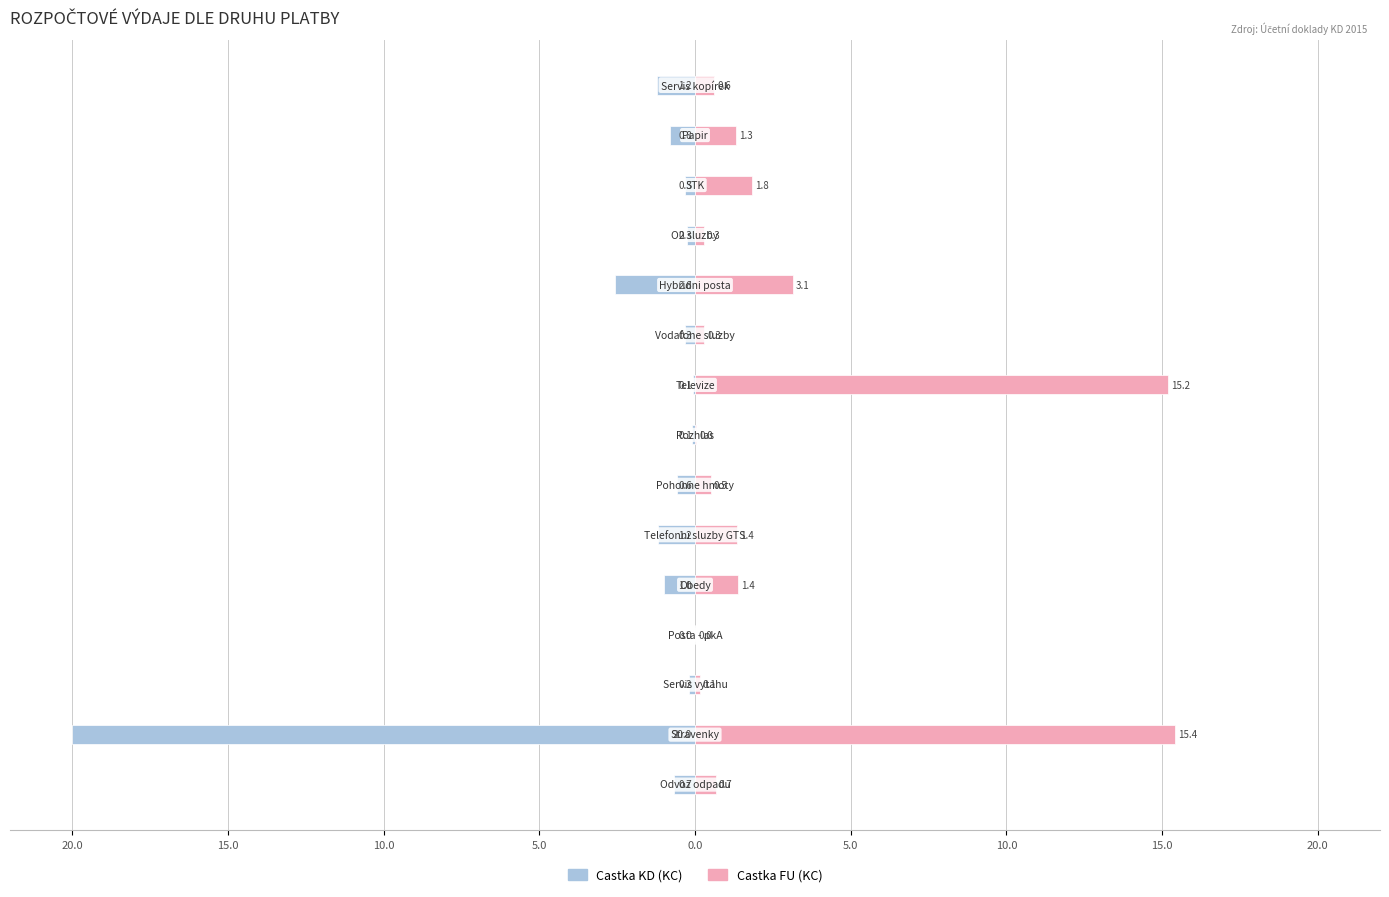

Reading left to right, transcribe all the data shown in this chart.

Castka KD (KC): -0.7	-20.0	-0.2	-0.0	-1.0	-1.2	-0.6	-0.1	-0.1	-0.3	-2.6	-0.3	-0.3	-0.8	-1.2
Castka FU (KC): 0.7	15.4	0.1	0.0	1.4	1.4	0.5	0.0	15.2	0.3	3.1	0.3	1.8	1.3	0.6